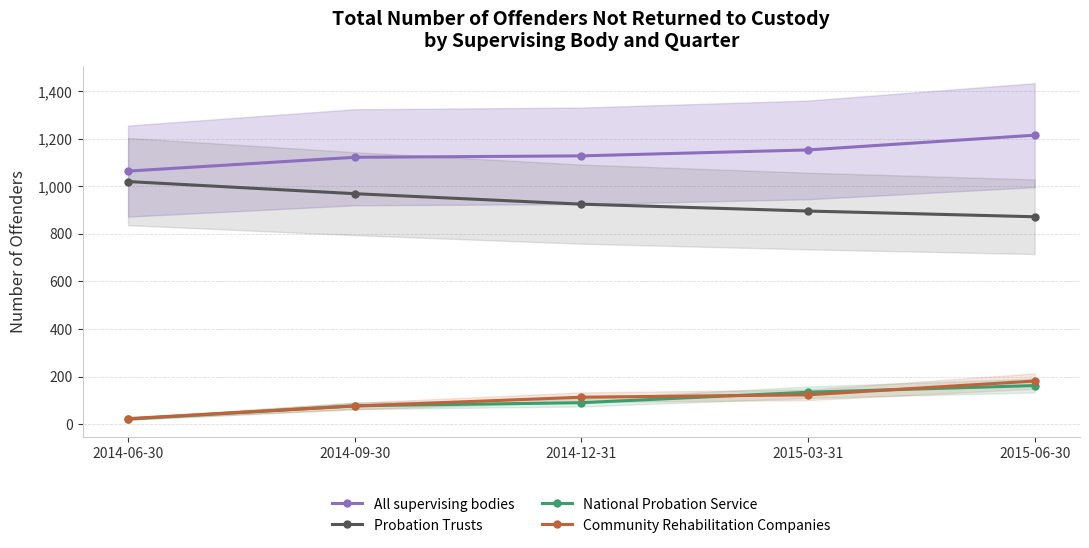

What is the total value across all series at 2014-09-30?

2244